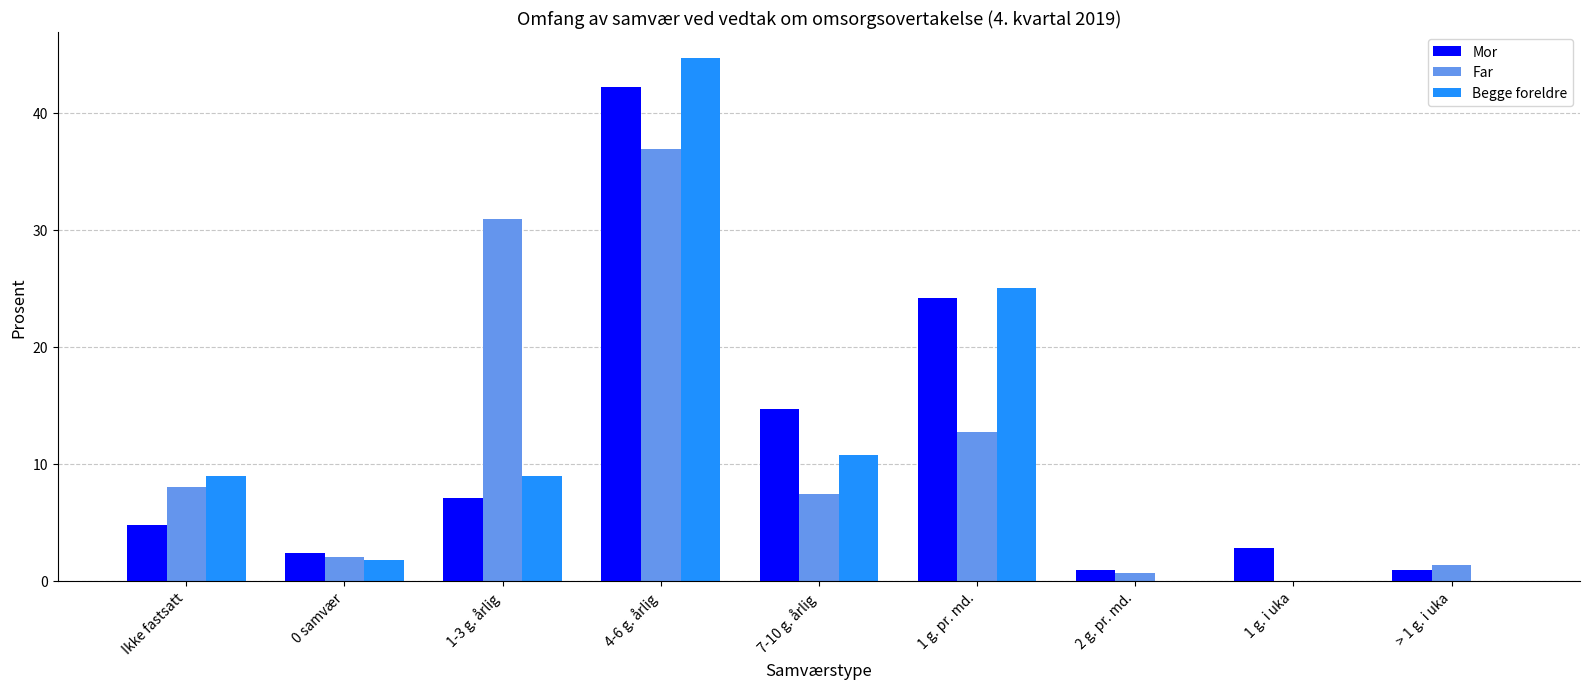

What is the approximate value of Begge foreldre at 1 g. pr. md.?

25.0